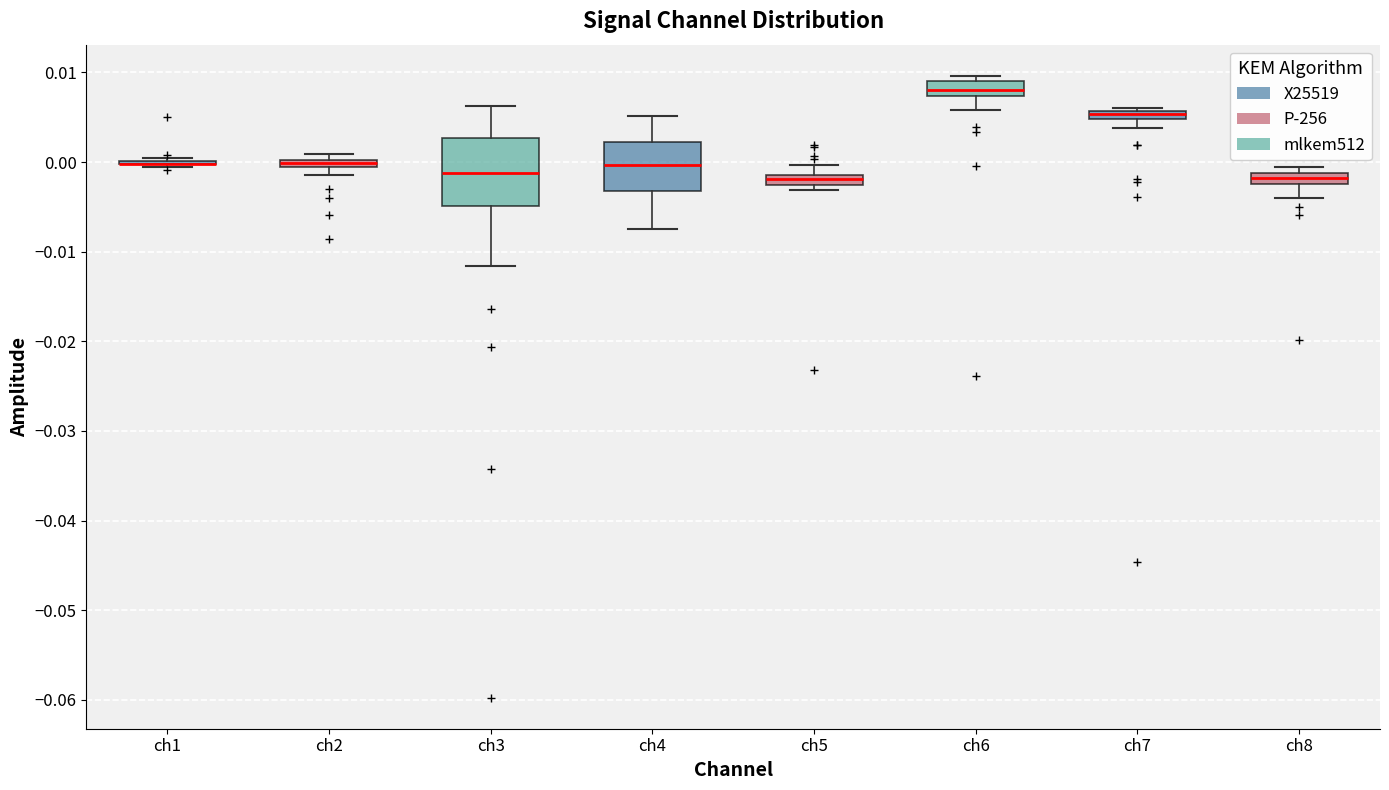

Which box is the tallest, from its lower edge to its upper edge?

ch3